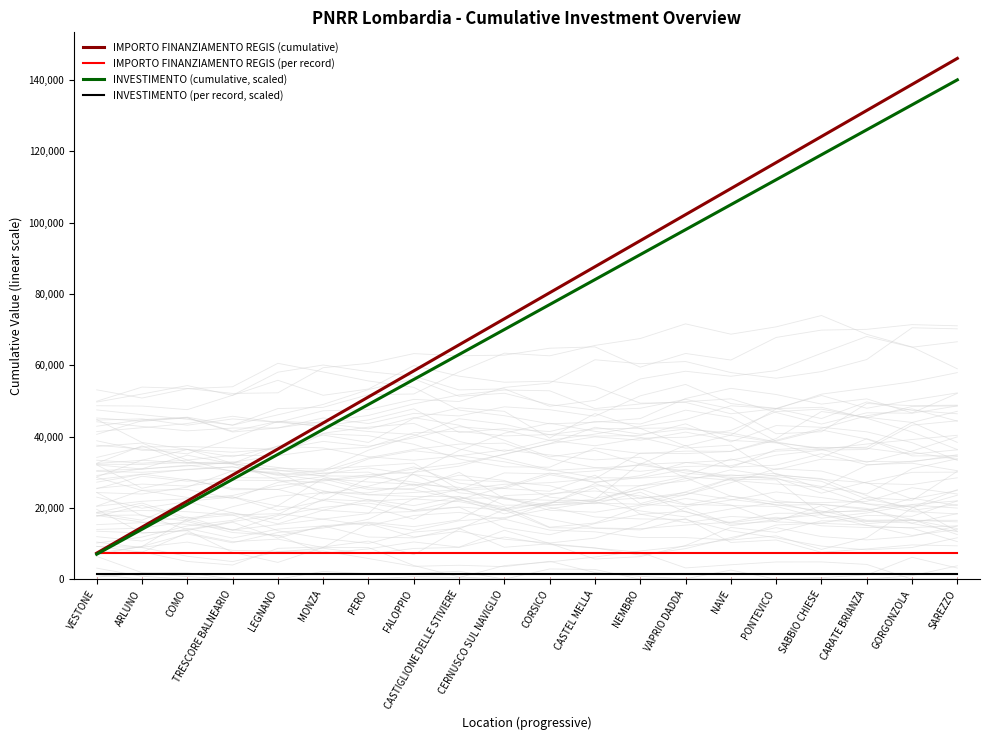

Does the chart display data point markers on the line(s)?

No